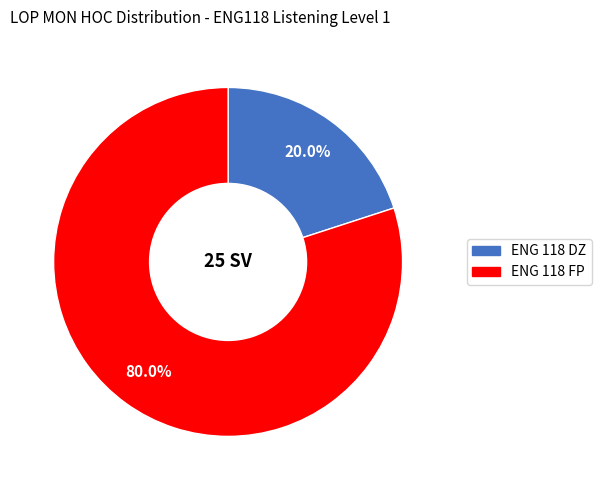

How many segments does this pie chart have?

2